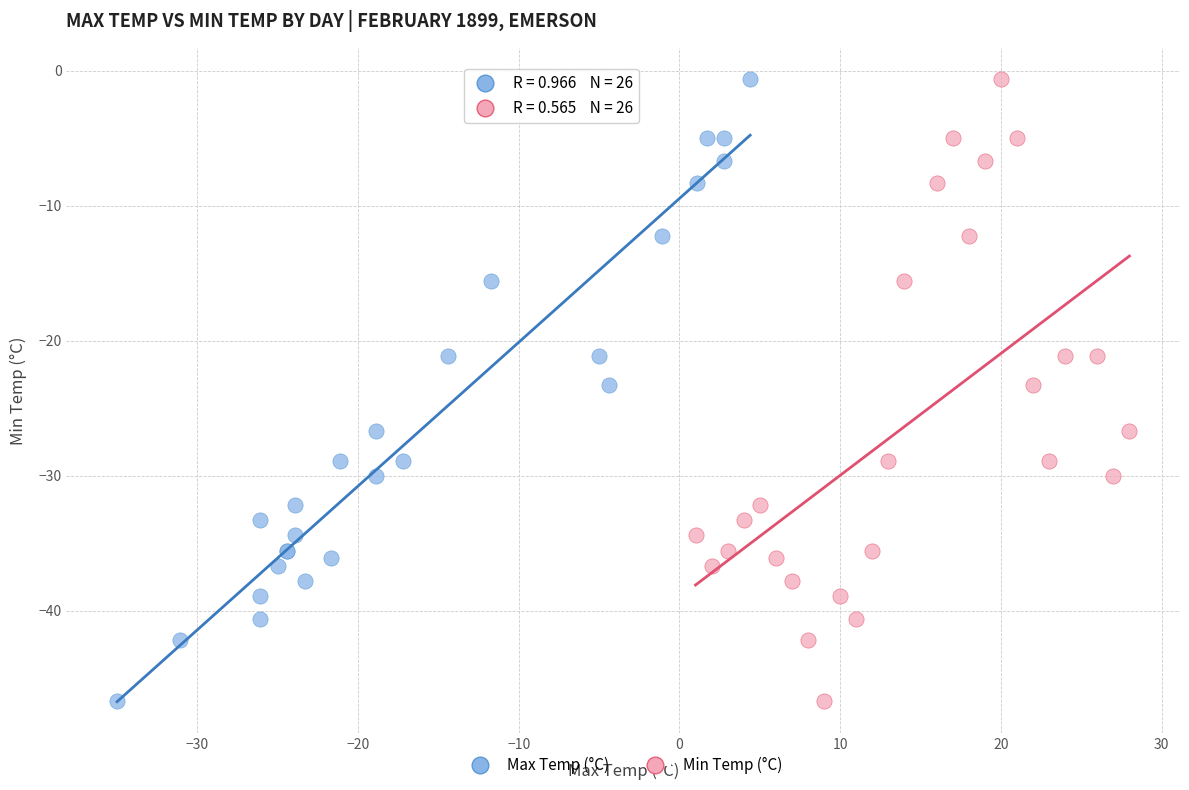

What are all the series names shown in the legend?

Max Temp (°C), Min Temp (°C)